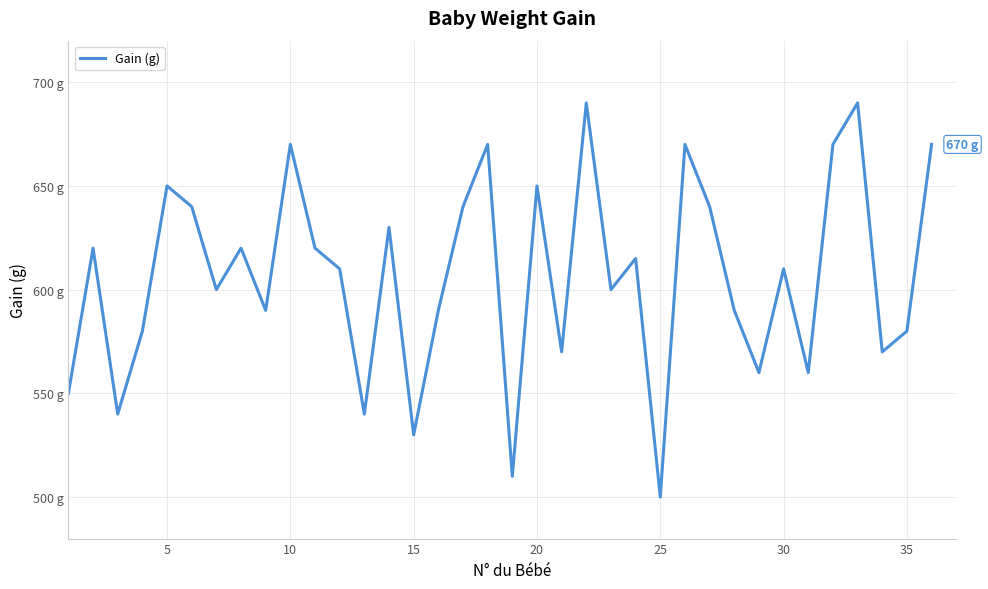

Does the chart have visible grid lines?

Yes